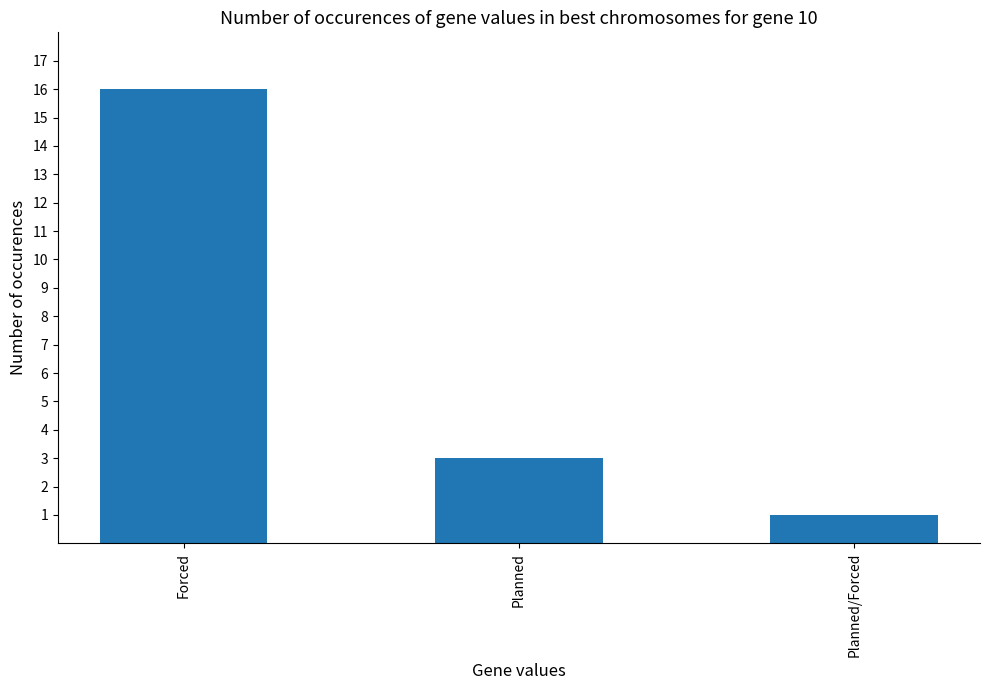

What is the maximum value shown in the chart?

16